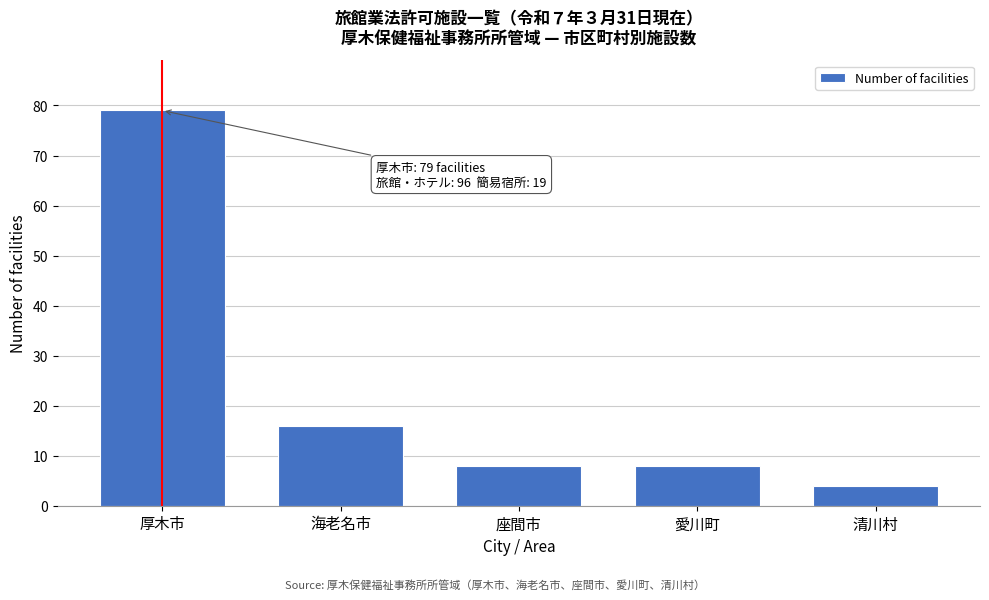

Reading right to left, transcribe all the data shown in this chart.

清川村=4	愛川町=8	座間市=8	海老名市=16	厚木市=79